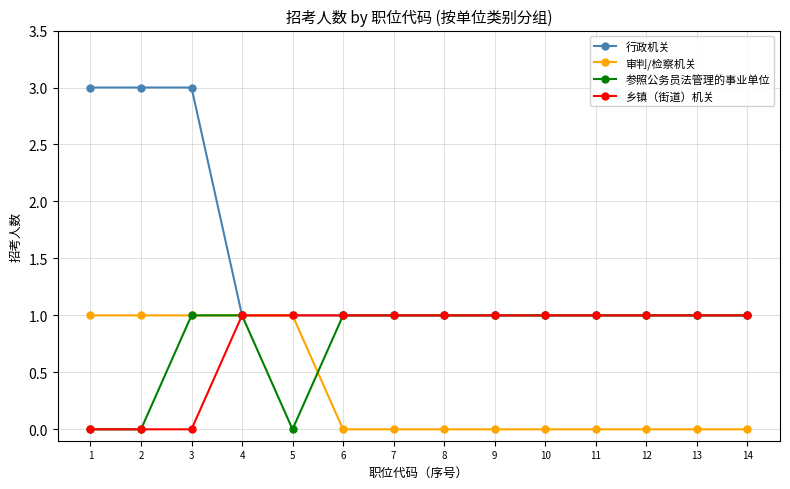

Which series has the widest spread of values?

行政机关